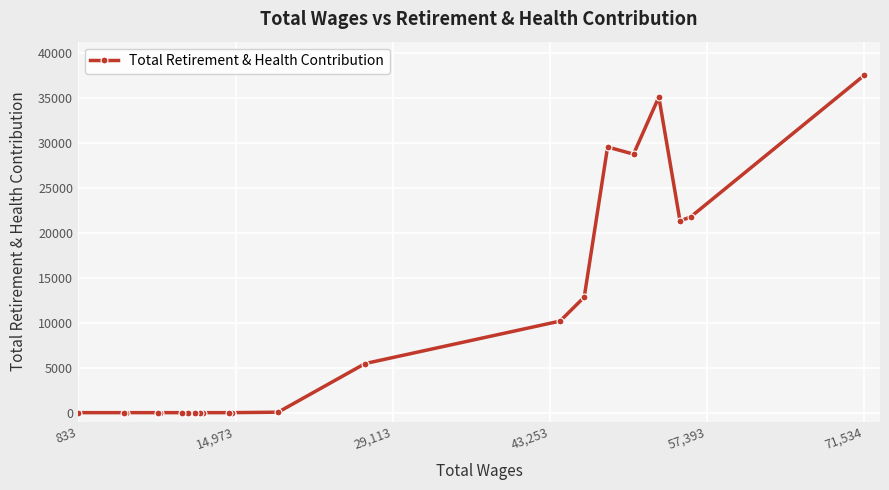

What is the difference between the second highest and second lowest values?

35062